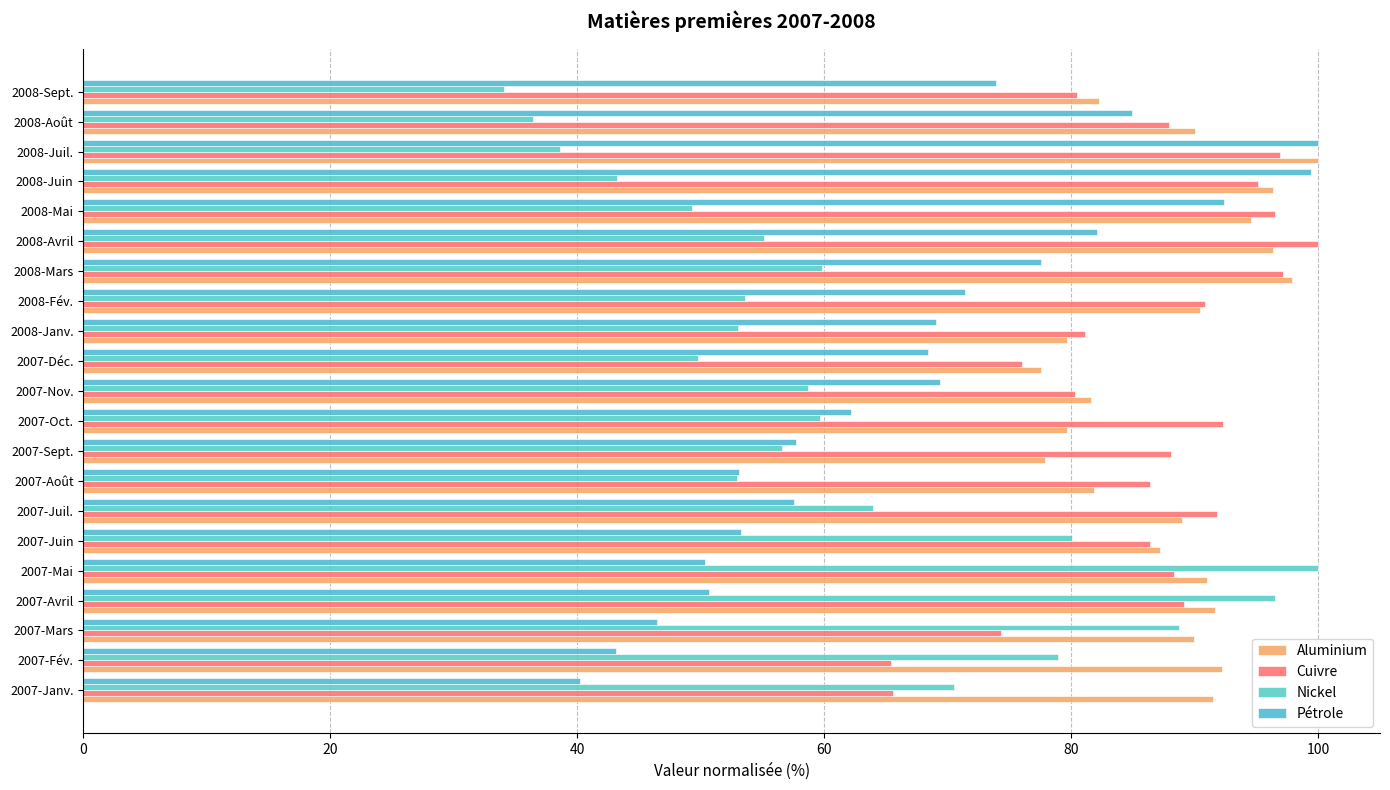

What is the difference between the maximum and minimum values in the Pétrole series?

59.8